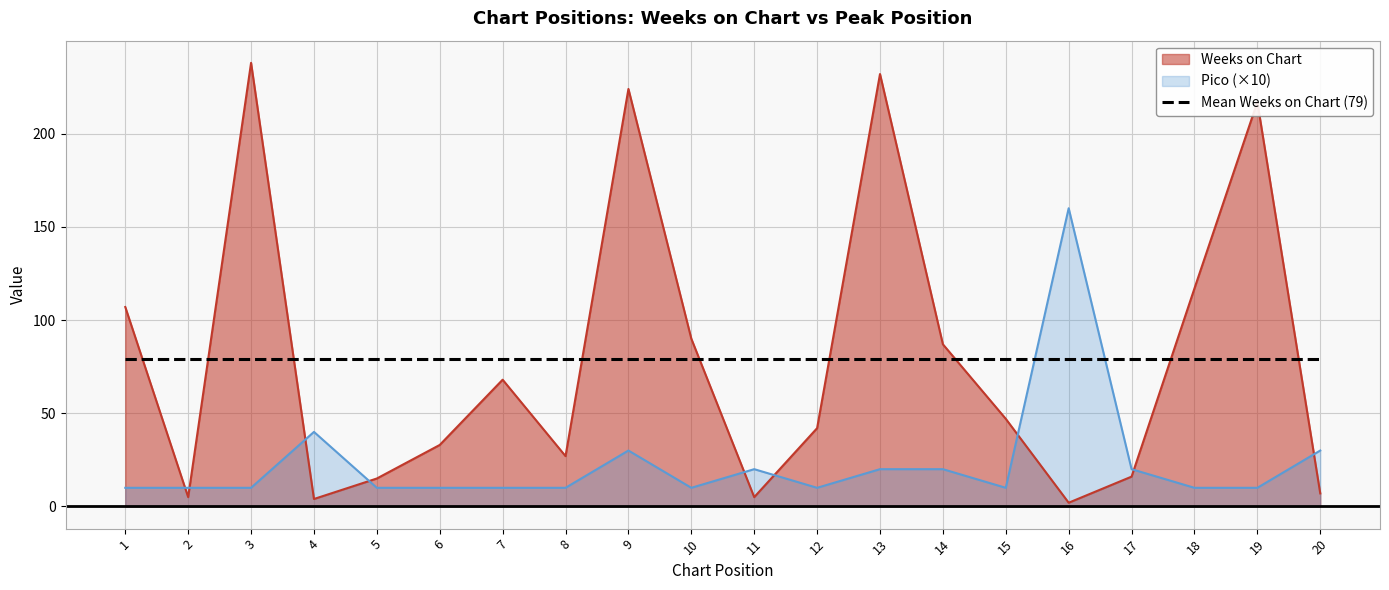

Which series changed the most between 11 and 16?

Pico (×10)